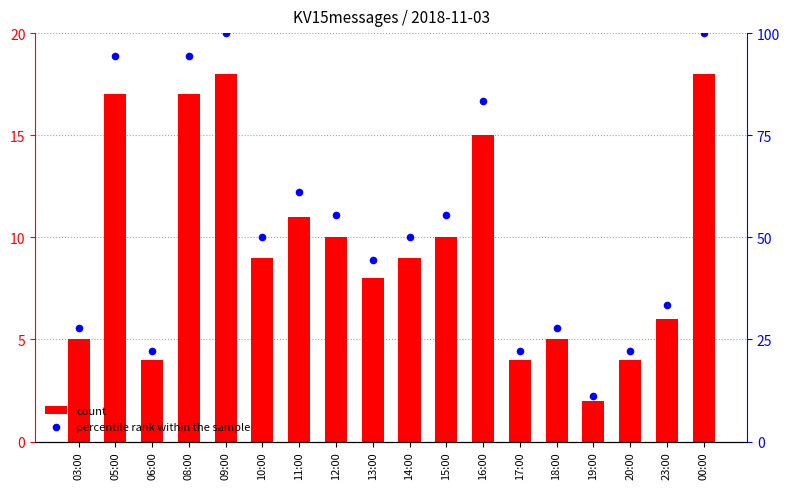

Is the value of count at 12:00 greater than the value of percentile rank within the sample at 00:00?

No